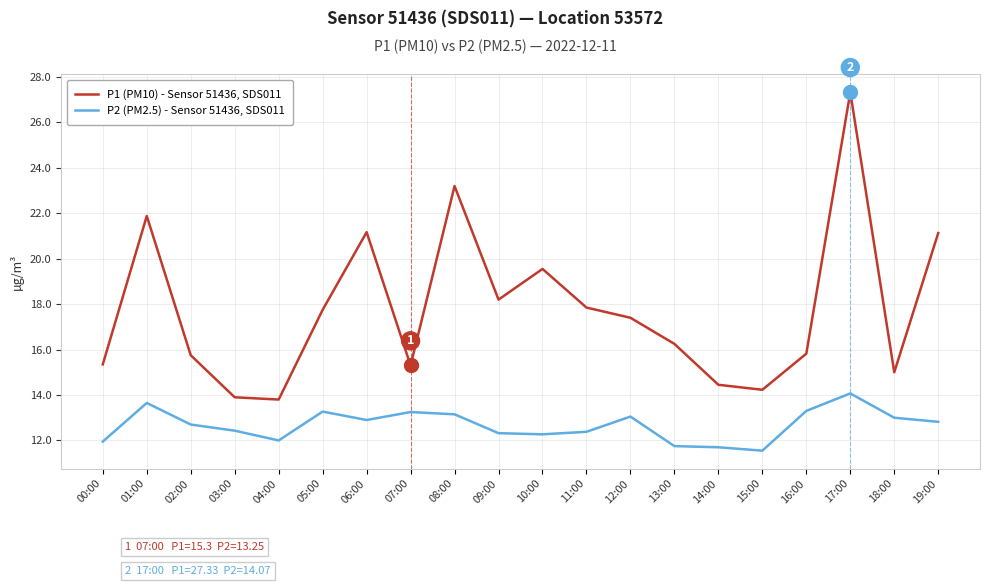

The value of P1 (PM10) - Sensor 51436, SDS011 at 12:00 is 6.1. True or false?

False